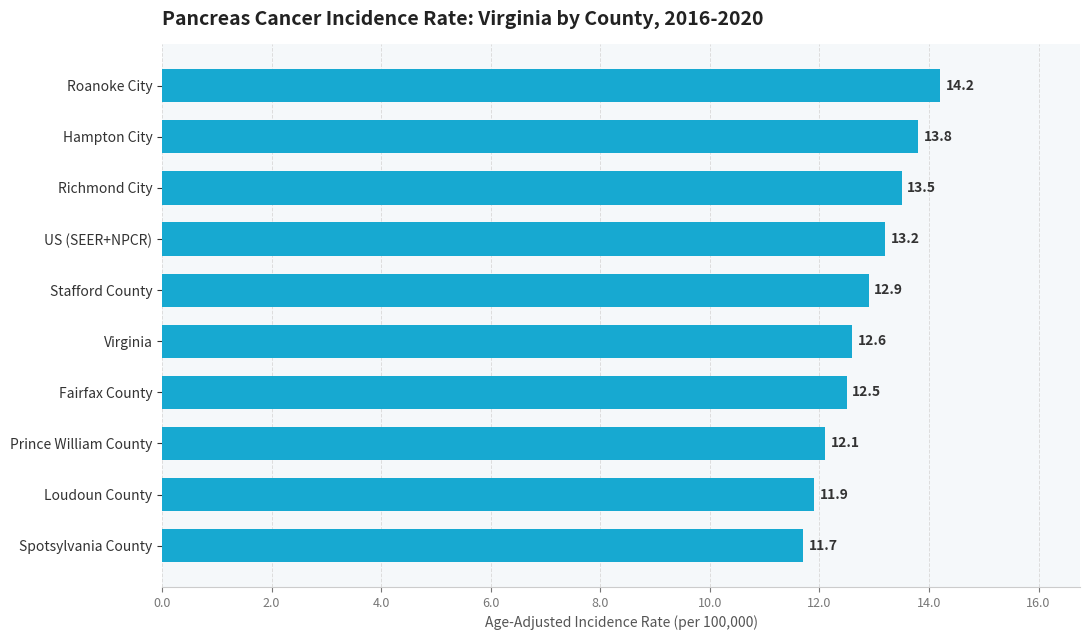

Reading bottom to top, extract all data points from this chart.

11.7	11.9	12.1	12.5	12.6	12.9	13.2	13.5	13.8	14.2